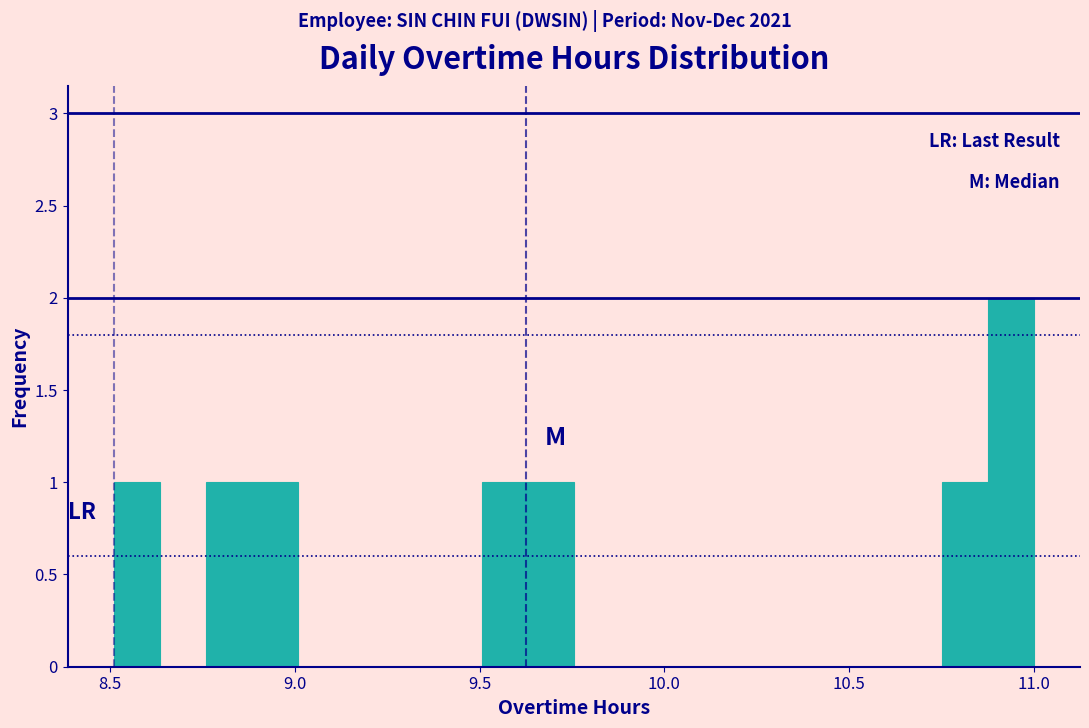

Around what value on the x-axis is the tallest bar? Give the approximate position of its centre, as read against the axis.

10.95